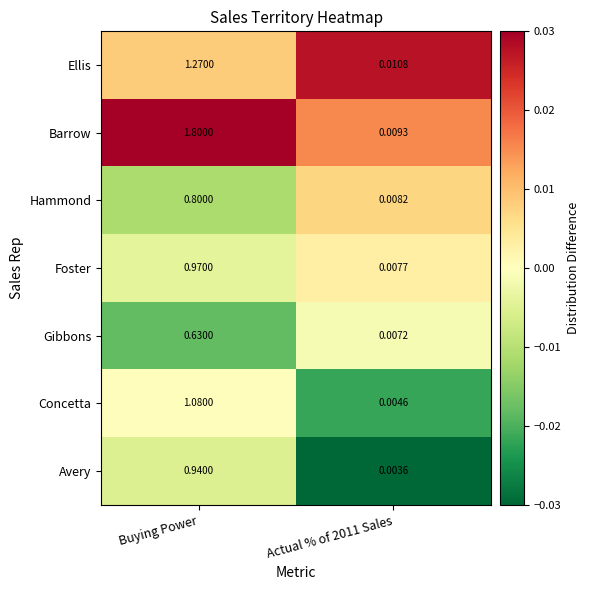

Which series changed the most between Buying Power and Actual % of 2011 Sales?

Barrow